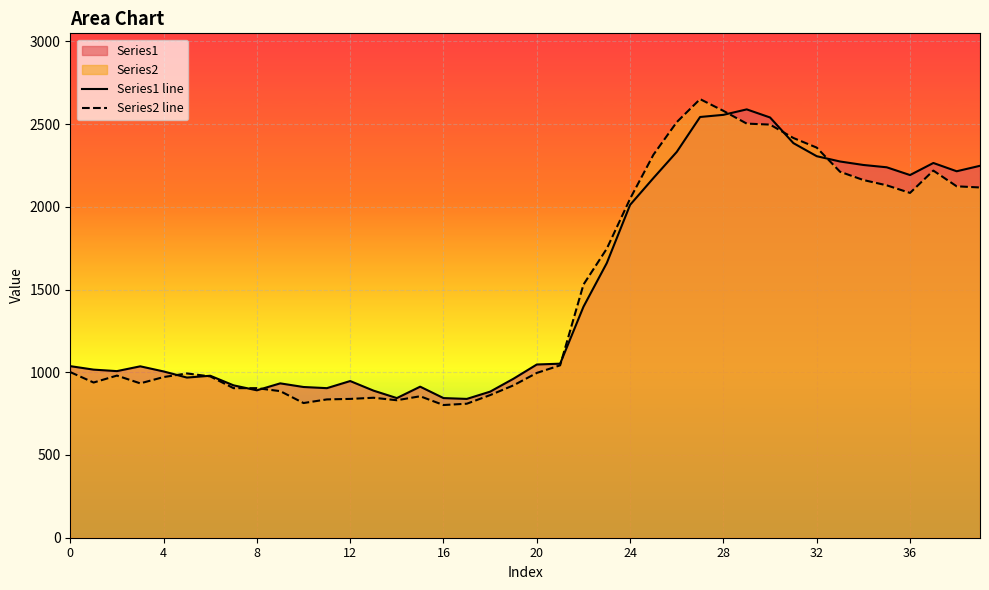

How many intersections are there between Series2 line and Series1 line?

8